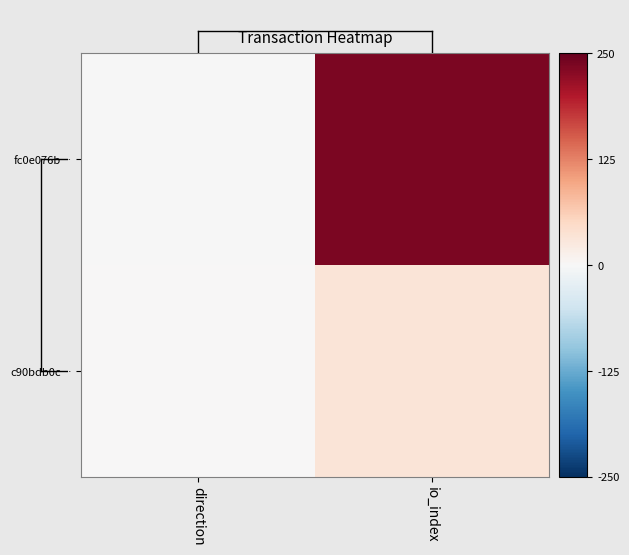

What is the smallest value displayed?

-1